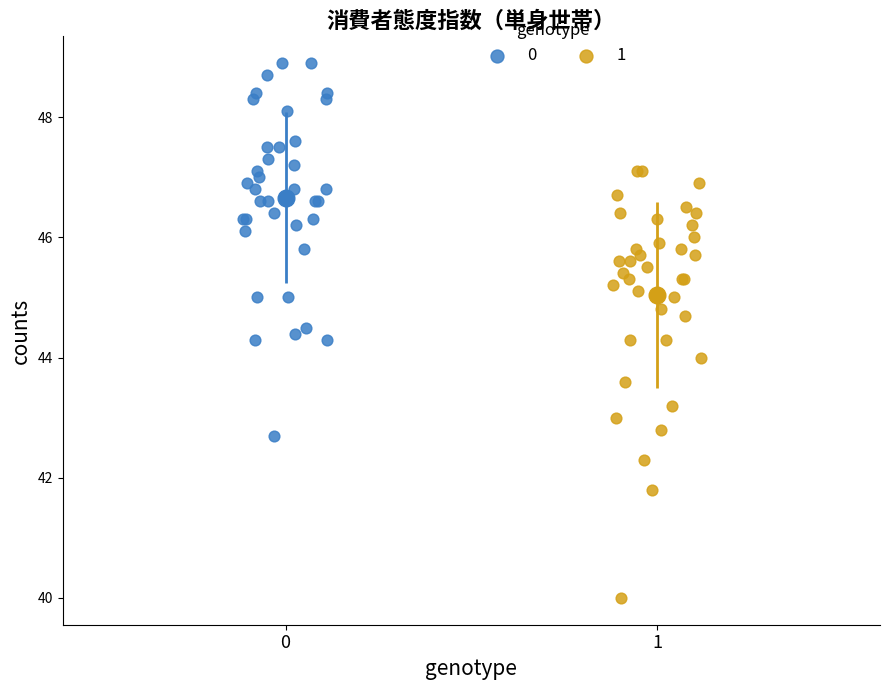

What are all the series names shown in the legend?

0, 1